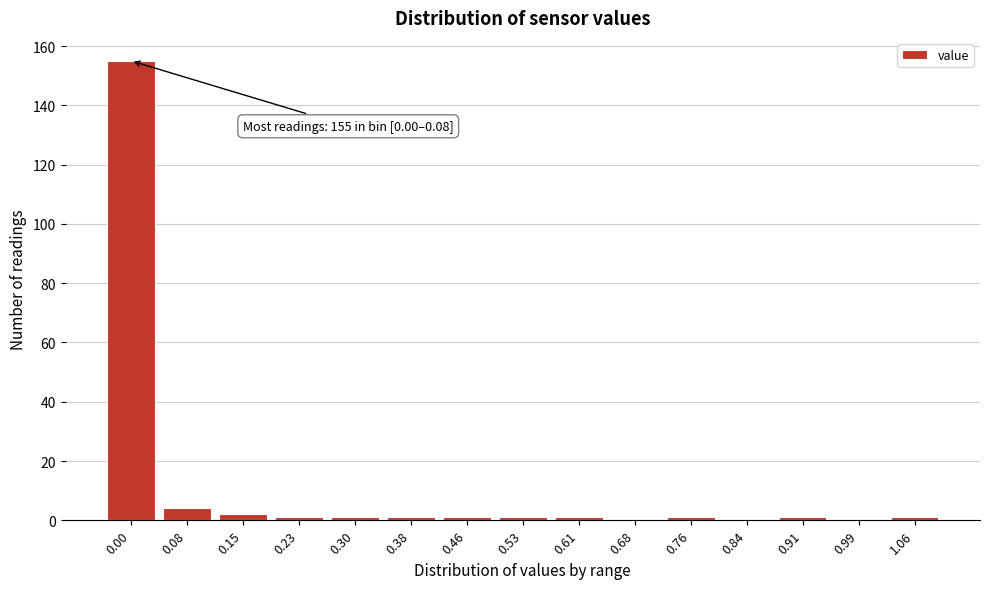

Reading left to right, list all the values displayed in this chart.

0.00=155	0.08=4	0.15=2	0.23=1	0.30=1	0.38=1	0.46=1	0.53=1	0.61=1	0.68=0	0.76=1	0.84=0	0.91=1	0.99=0	1.06=1